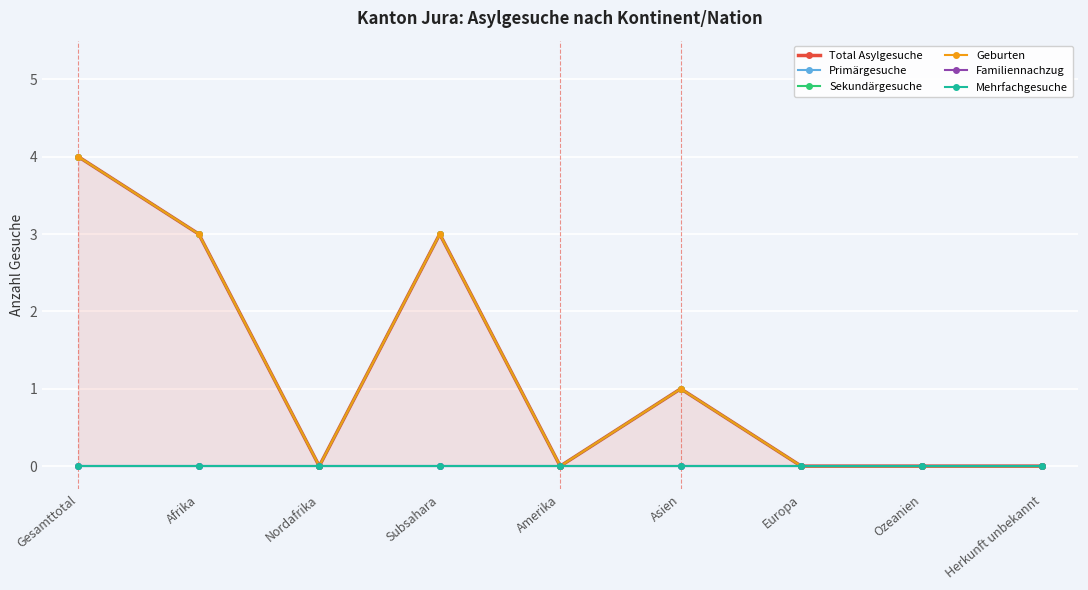

Count the number of categories in the chart.

9